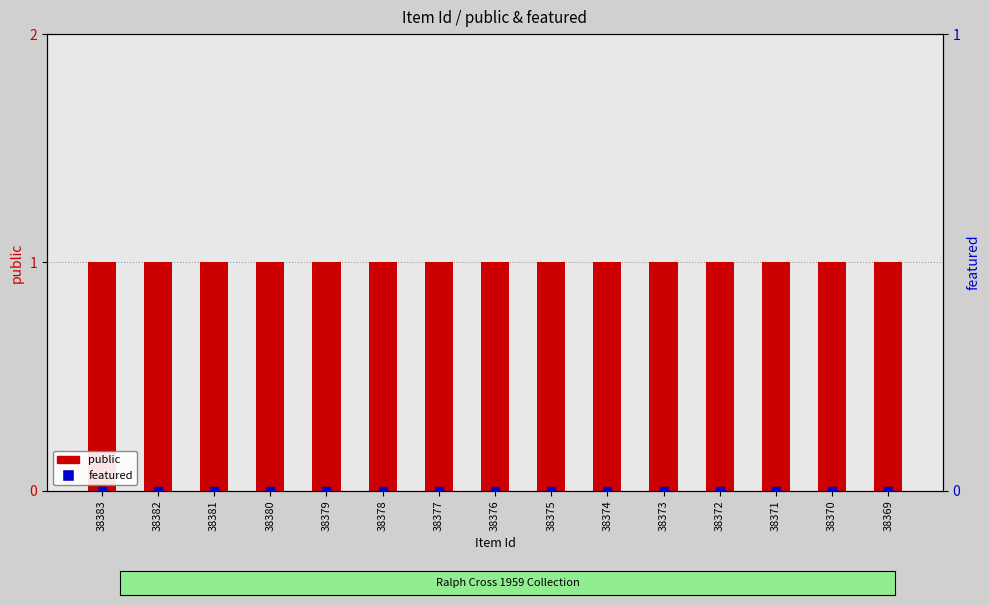

What are all the series names shown in the legend?

public, featured